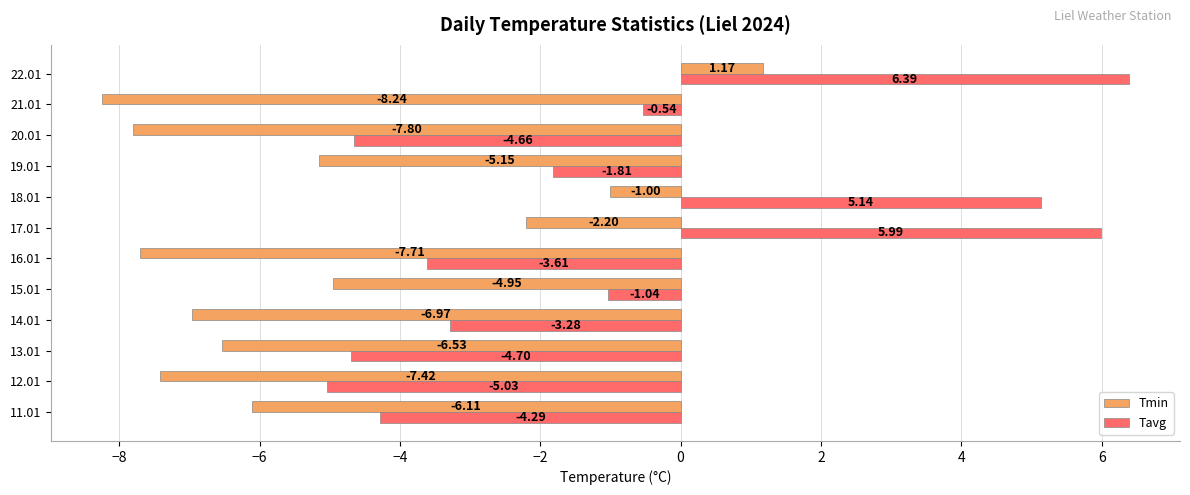

At how many categories does at least one series exceed 4?

3